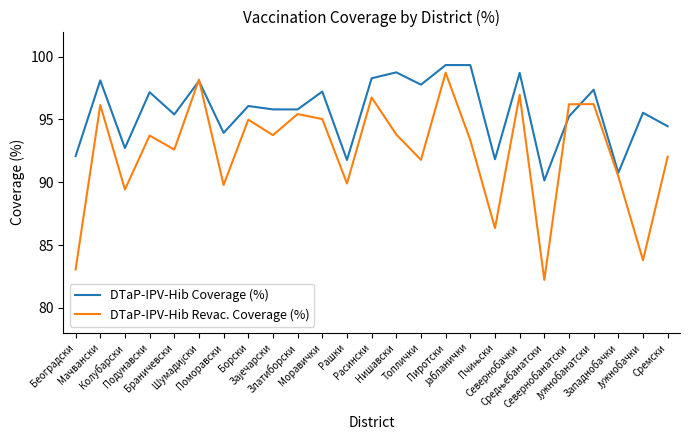

Which series ends up on top after the final intersection of DTaP-IPV-Hib Revac. Coverage (%) and DTaP-IPV-Hib Coverage (%)?

DTaP-IPV-Hib Coverage (%)